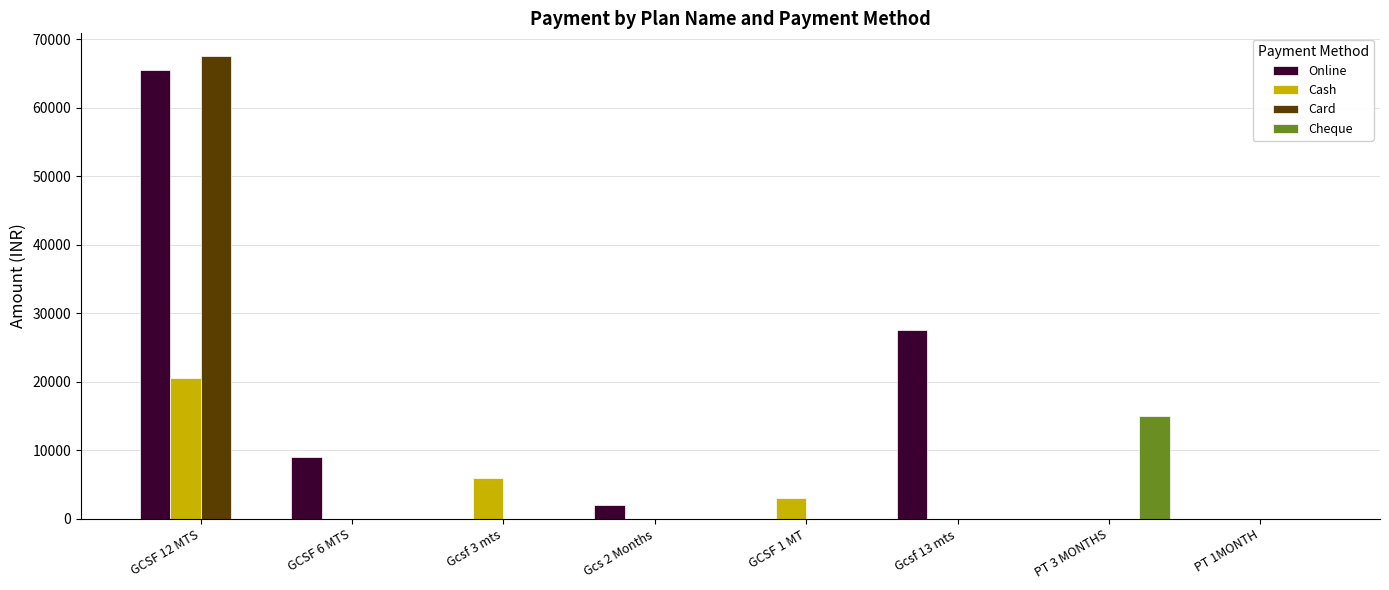

True or false: Card has a value of 0 at Gcsf 13 mts.

True